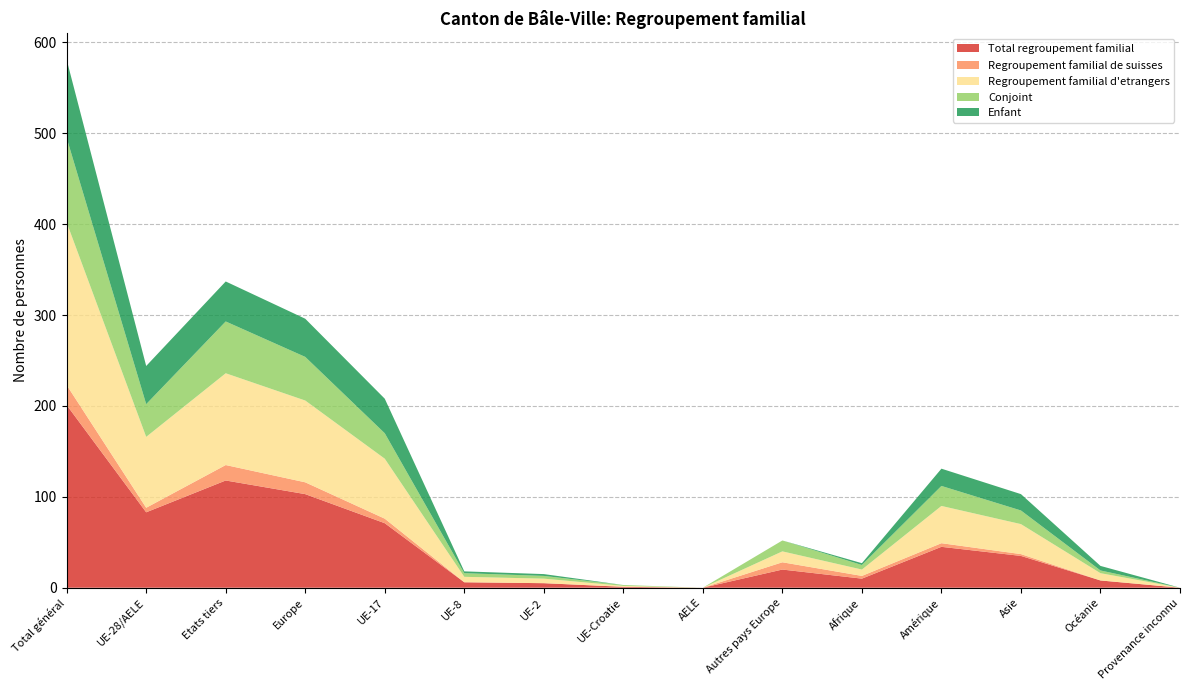

Reading right to left, extract all data points from this chart.

Total regroupement familial: 0	8	35	45	10	20	0	1	5	6	71	103	118	83	201
Regroupement familial de suisses: 0	0	2	4	3	8	0	0	0	0	5	13	17	5	22
Regroupement familial d'etrangers: 0	8	33	41	7	12	0	1	5	6	66	90	101	78	179
Conjoint: 0	3	15	22	5	12	0	1	3	4	28	48	57	36	93
Enfant: 0	5	18	19	2	0	0	0	2	2	38	42	44	42	86